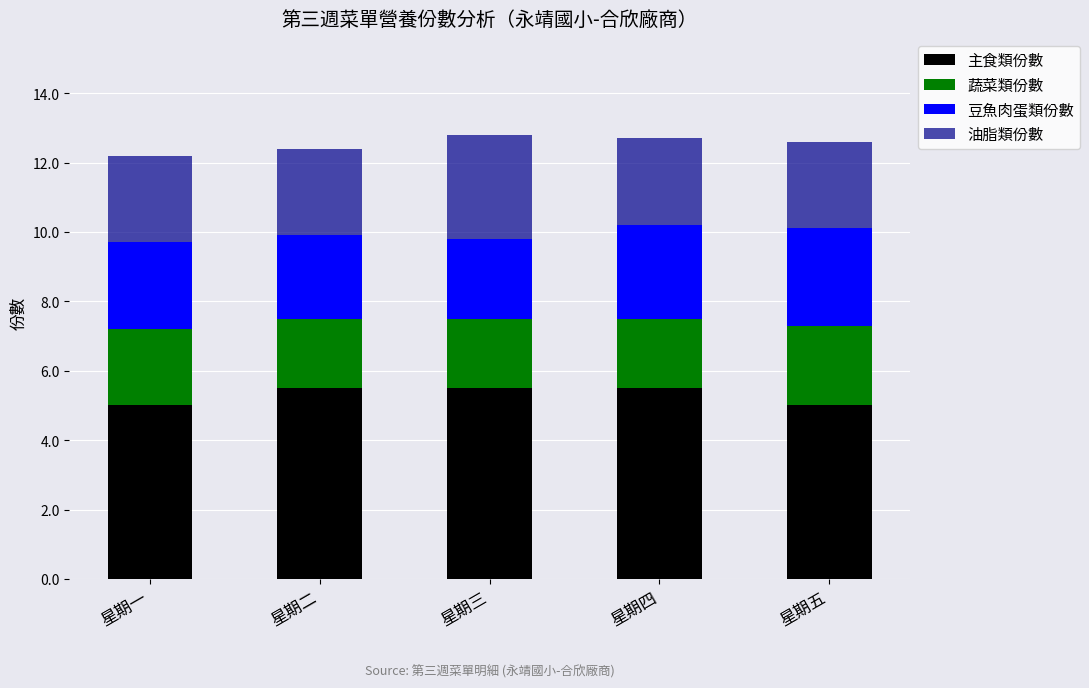

What is the approximate value of 主食類份數 at 星期五?

5.0